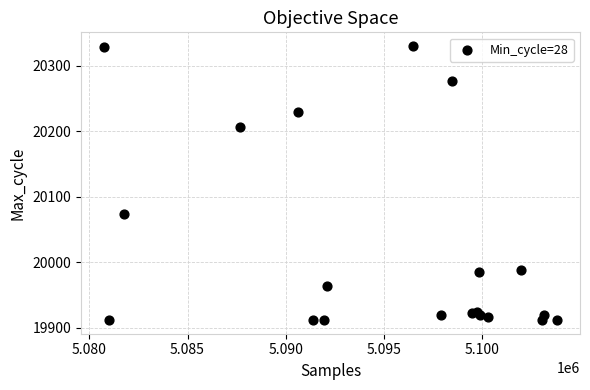

What Y value in the scatter plot is closest to 20121?

20074